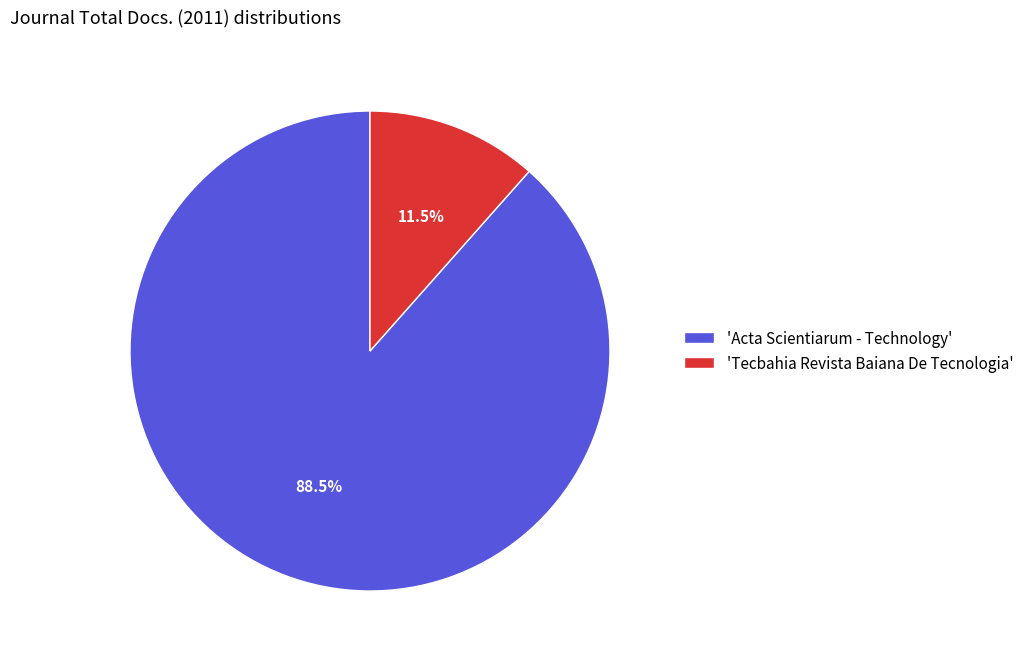

Which category accounts for the majority?

'Acta Scientiarum - Technology'